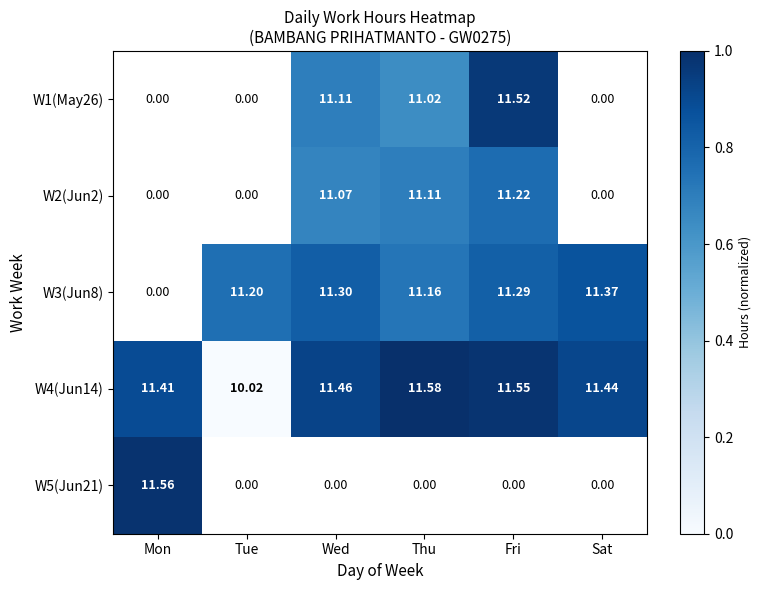

Is the value of W4(Jun14) at Mon greater than the value of W3(Jun8) at Wed?

Yes